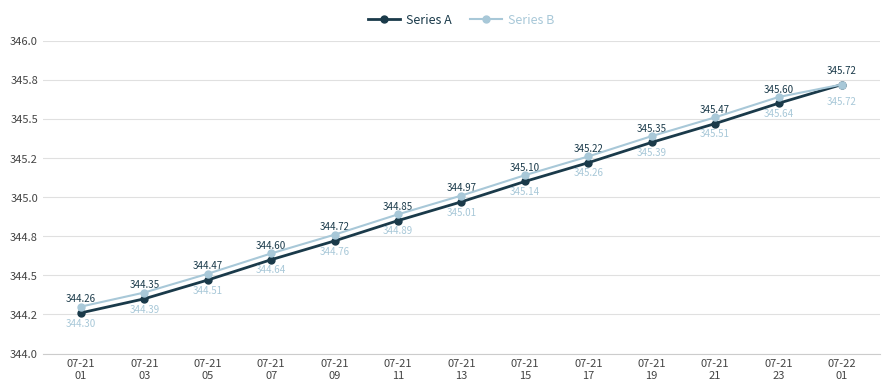

At which category is the sum across all series the highest?

07-22
01